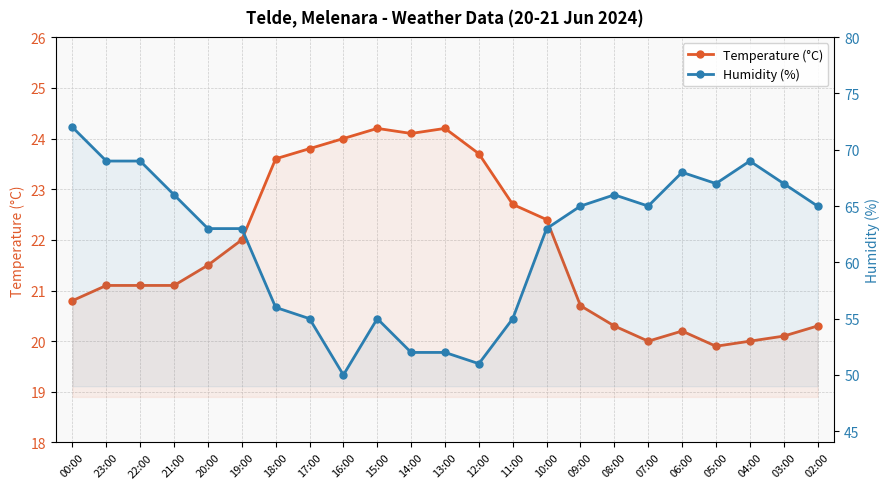

Reading left to right, extract all data points from this chart.

Temperature (°C): 20.8	21.1	21.1	21.1	21.5	22.0	23.6	23.8	24.0	24.2	24.1	24.2	23.7	22.7	22.4	20.7	20.3	20.0	20.2	19.9	20.0	20.1	20.3
Humidity (%): 72.0	69.0	69.0	66.0	63.0	63.0	56.0	55.0	50.0	55.0	52.0	52.0	51.0	55.0	63.0	65.0	66.0	65.0	68.0	67.0	69.0	67.0	65.0